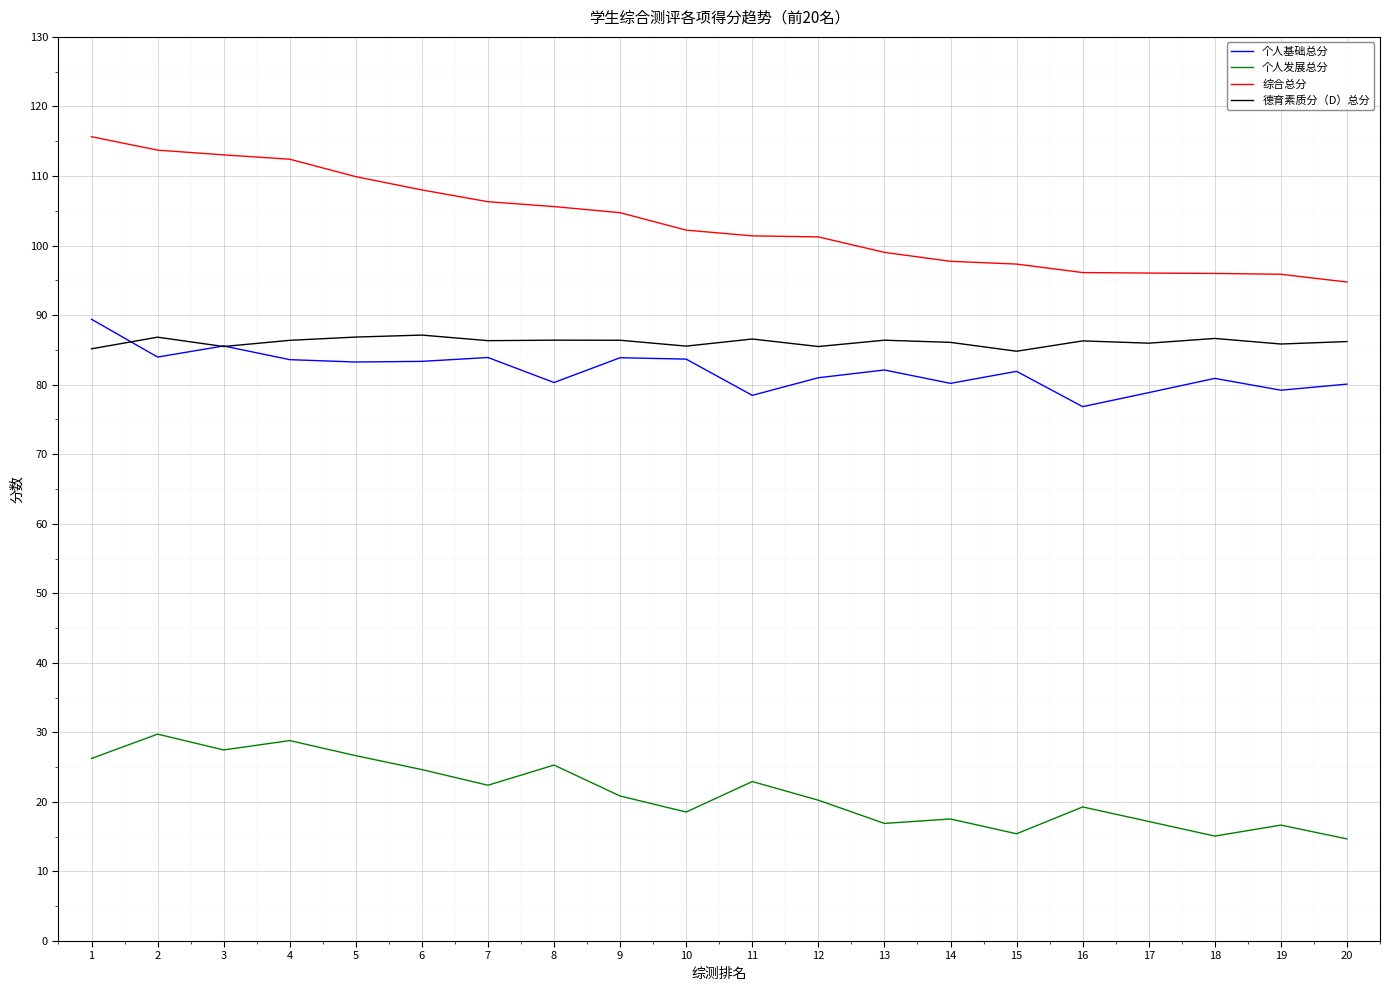

Which series has the largest range (max minus min)?

综合总分